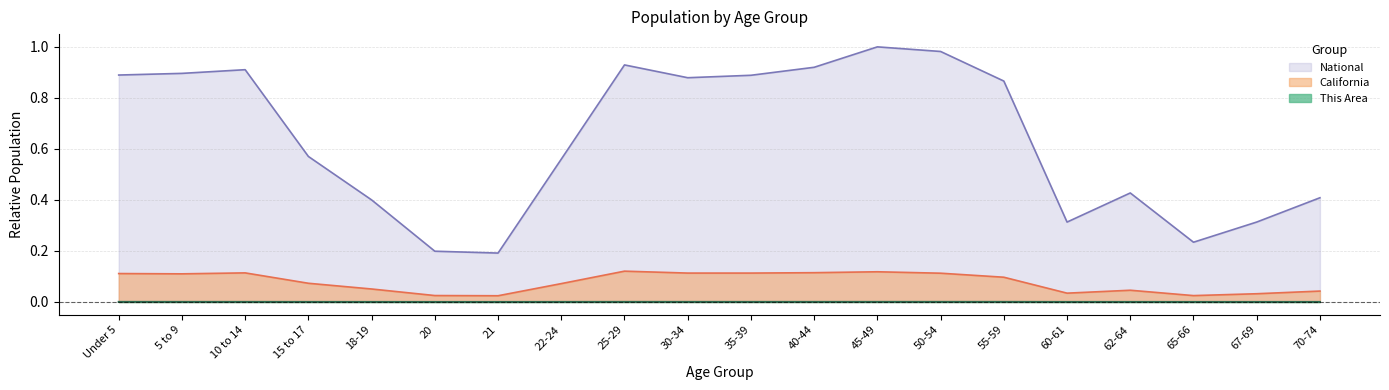

Is the value of This Area at 5 to 9 greater than the value of National at 50-54?

No